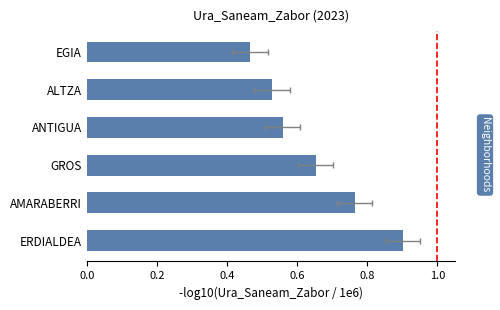

What is the approximate value at AMARABERRI?

0.8